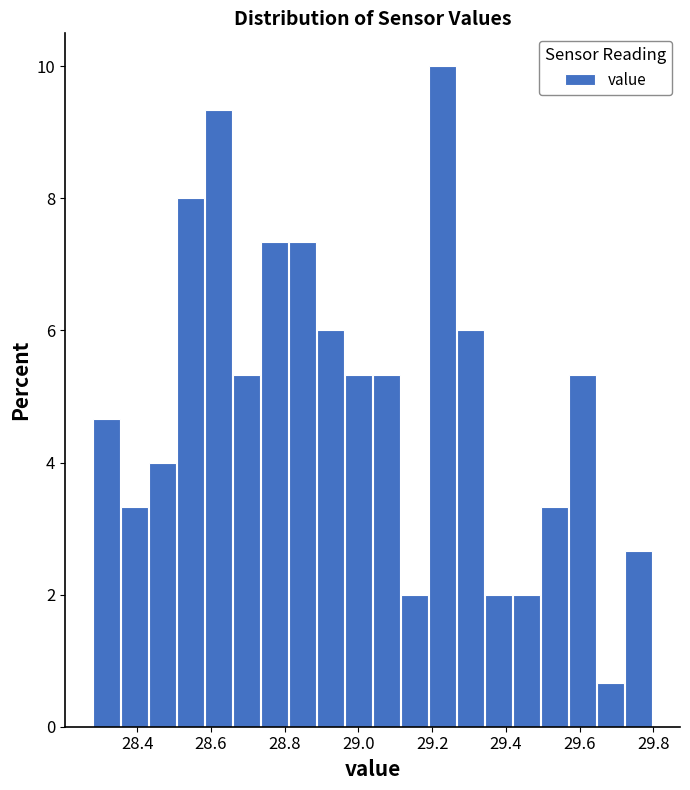

Around what value on the x-axis is the tallest bar? Give the approximate position of its centre, as read against the axis.

29.22